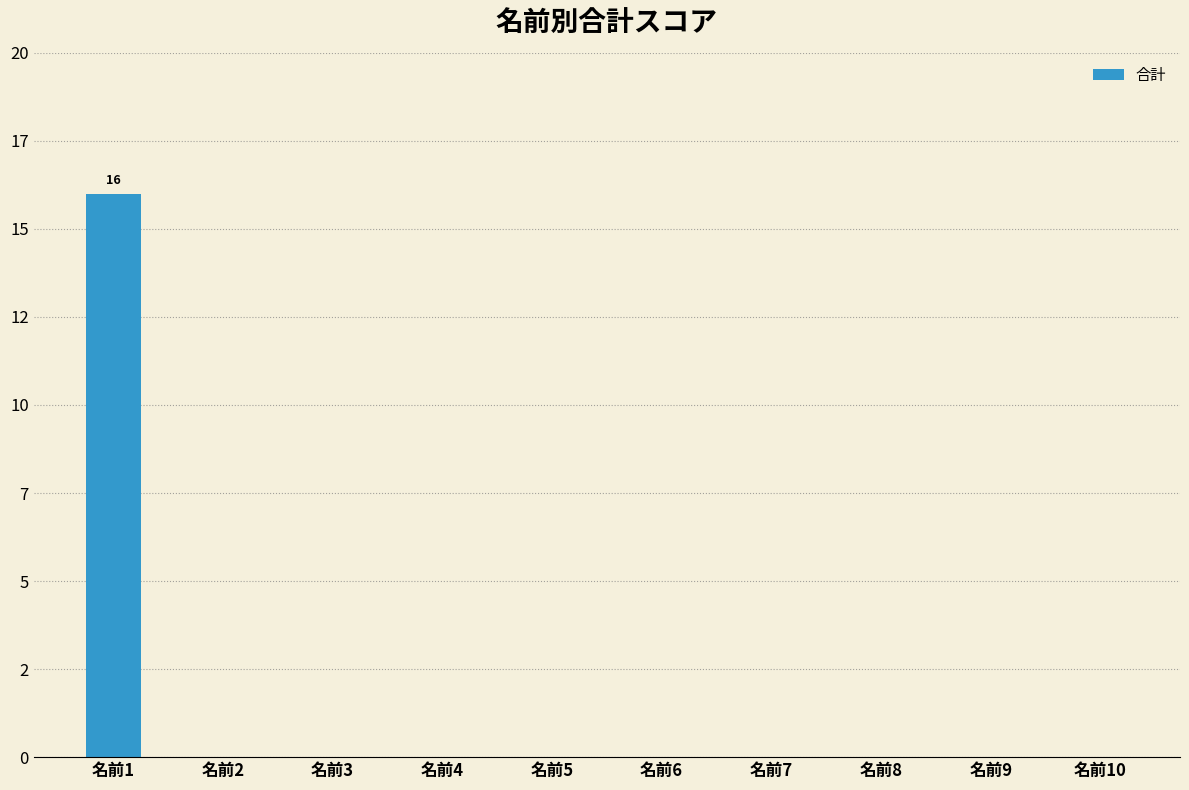

Reading left to right, what are all the values shown in this chart?

16	0	0	0	0	0	0	0	0	0